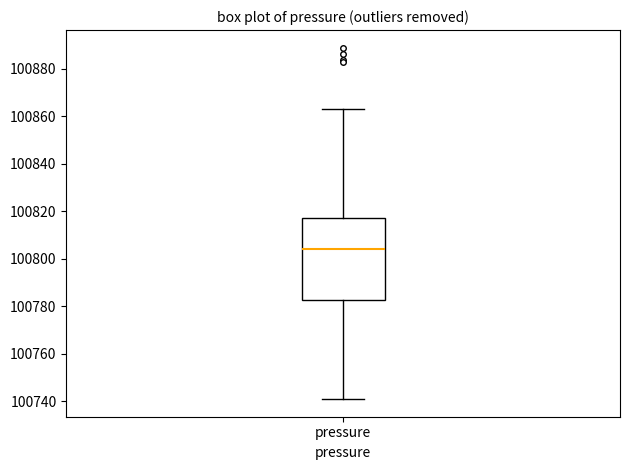

Read this box plot against the y-axis: the position of the median line, the range covered by the box, and the ends of both whiskers. The values are not printed on the chart, so give them approximately, as read against the axis.

median 100804, box 100782 to 100816, whiskers 100740 to 100864